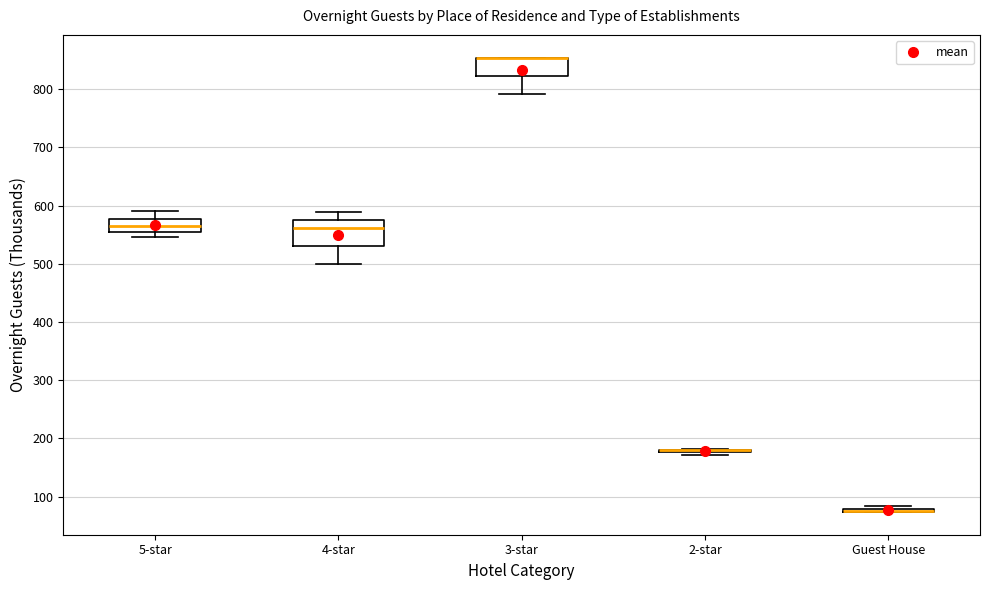

Where is the upper edge of the box for 5-star on the y-axis? The values are not printed on the chart, so give them approximately, as read against the axis.

580